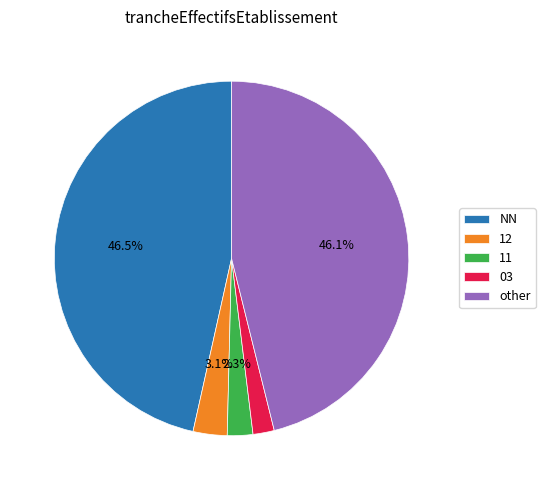

Does other account for over 50% of the chart?

No